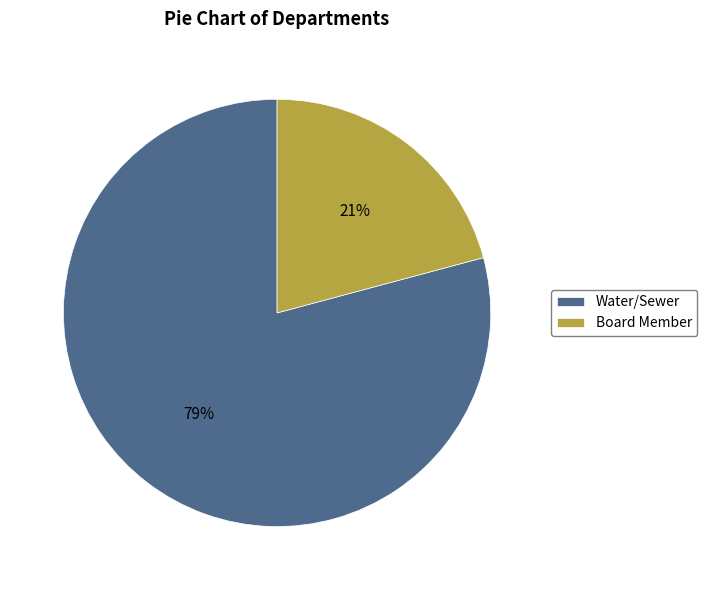

Count the number of slices in the pie.

2